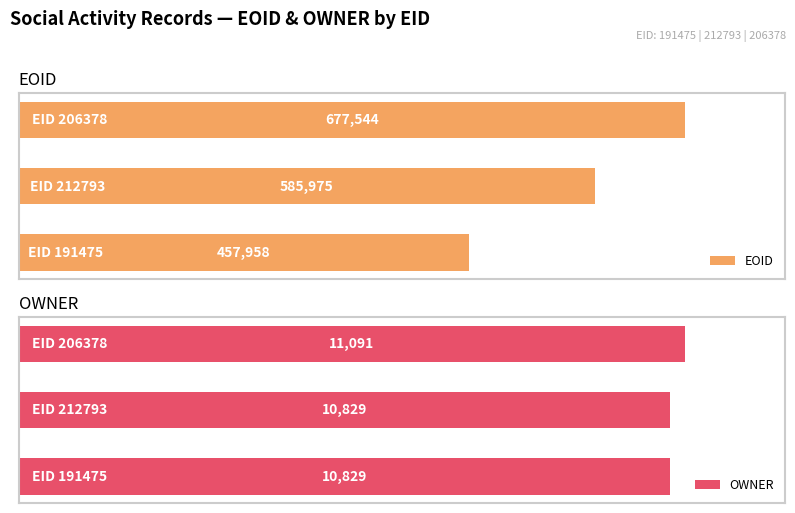

What is the value of the OWNER bar at the 3rd from the left?

11091